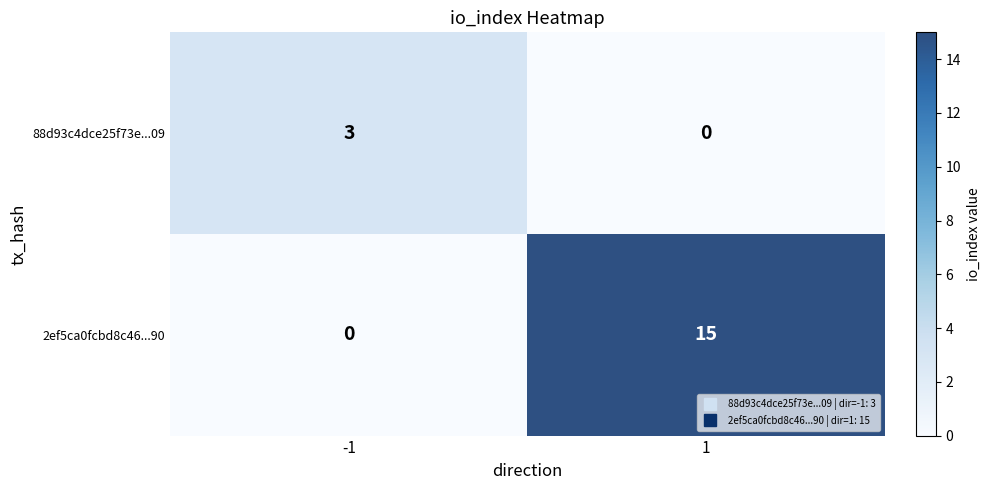

The 88d93c4dce25f73e...09 series shows 0 at 1. True or false?

True